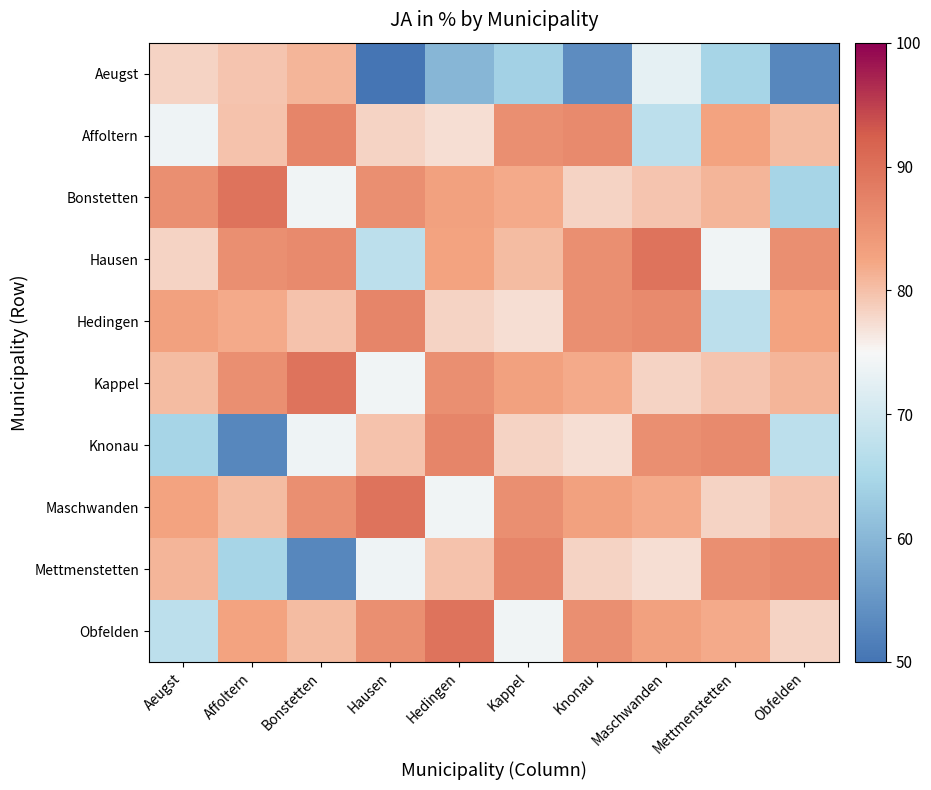

Reading left to right, transcribe all the data shown in this chart.

Aeugst: Aeugst=78.3	Affoltern=79.5	Bonstetten=80.9	Hausen=49.5	Hedingen=59.9	Kappel=64.0	Knonau=53.6	Maschwanden=72.8	Mettmenstetten=64.6	Obfelden=52.8
Affoltern: Aeugst=73.9	Affoltern=79.8	Bonstetten=87.1	Hausen=78.1	Hedingen=77.2	Kappel=85.6	Knonau=86.3	Maschwanden=67.2	Mettmenstetten=82.8	Obfelden=80.3
Bonstetten: Aeugst=85.6	Affoltern=89.5	Bonstetten=74.0	Hausen=85.7	Hedingen=83.0	Kappel=81.9	Knonau=78.3	Maschwanden=79.5	Mettmenstetten=80.9	Obfelden=64.6
Hausen: Aeugst=78.3	Affoltern=85.6	Bonstetten=86.3	Hausen=67.2	Hedingen=82.8	Kappel=80.3	Knonau=85.6	Maschwanden=89.5	Mettmenstetten=74.0	Obfelden=85.7
Hedingen: Aeugst=83.0	Affoltern=81.9	Bonstetten=79.8	Hausen=87.1	Hedingen=78.1	Kappel=77.2	Knonau=85.6	Maschwanden=86.3	Mettmenstetten=67.2	Obfelden=82.8
Kappel: Aeugst=80.3	Affoltern=85.6	Bonstetten=89.5	Hausen=74.0	Hedingen=85.7	Kappel=83.0	Knonau=81.9	Maschwanden=78.3	Mettmenstetten=79.5	Obfelden=80.9
Knonau: Aeugst=64.6	Affoltern=52.8	Bonstetten=73.9	Hausen=79.8	Hedingen=87.1	Kappel=78.1	Knonau=77.2	Maschwanden=85.6	Mettmenstetten=86.3	Obfelden=67.2
Maschwanden: Aeugst=82.8	Affoltern=80.3	Bonstetten=85.6	Hausen=89.5	Hedingen=74.0	Kappel=85.7	Knonau=83.0	Maschwanden=81.9	Mettmenstetten=78.3	Obfelden=79.5
Mettmenstetten: Aeugst=80.9	Affoltern=64.6	Bonstetten=52.8	Hausen=73.9	Hedingen=79.8	Kappel=87.1	Knonau=78.1	Maschwanden=77.2	Mettmenstetten=85.6	Obfelden=86.3
Obfelden: Aeugst=67.2	Affoltern=82.8	Bonstetten=80.3	Hausen=85.6	Hedingen=89.5	Kappel=74.0	Knonau=85.7	Maschwanden=83.0	Mettmenstetten=81.9	Obfelden=78.3